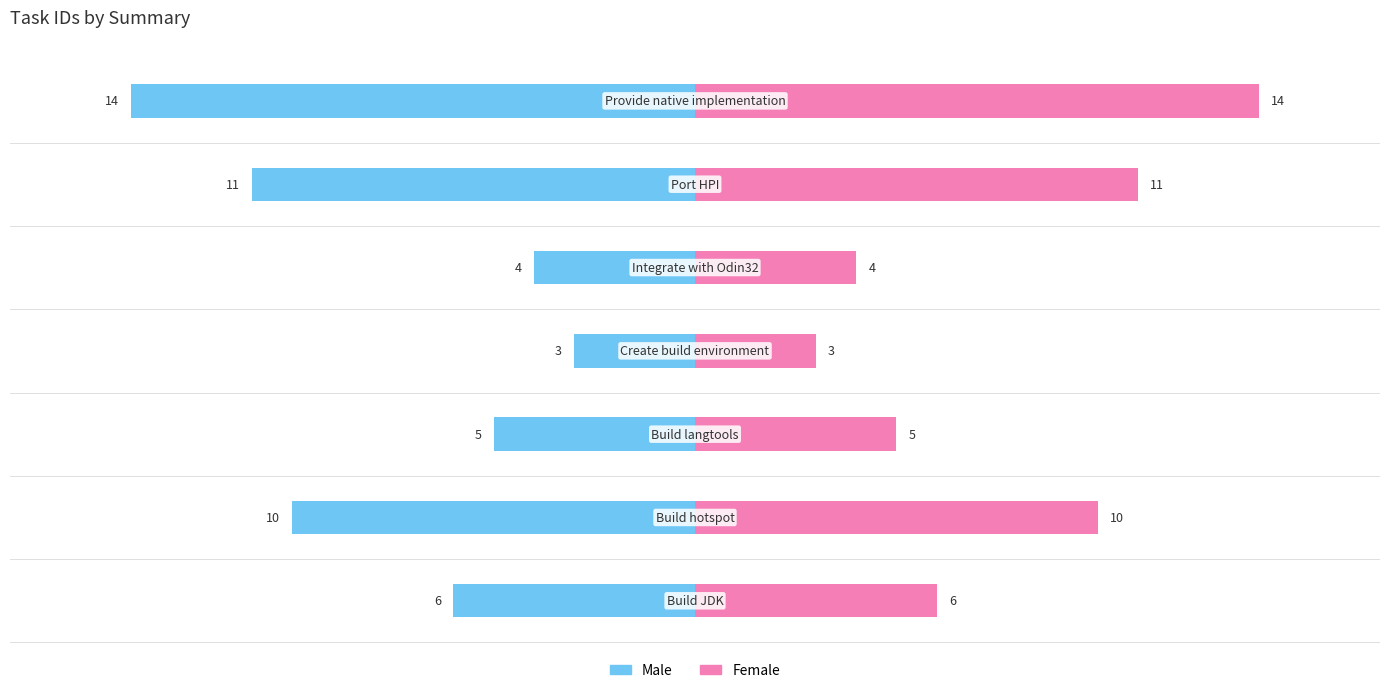

Reading right to left, list all the values displayed in this chart.

Male: 10=-14	5=-11	0=-4	−5=-3	−10=-5	−15=-10	−20=-6
Female: 10=14	5=11	0=4	−5=3	−10=5	−15=10	−20=6